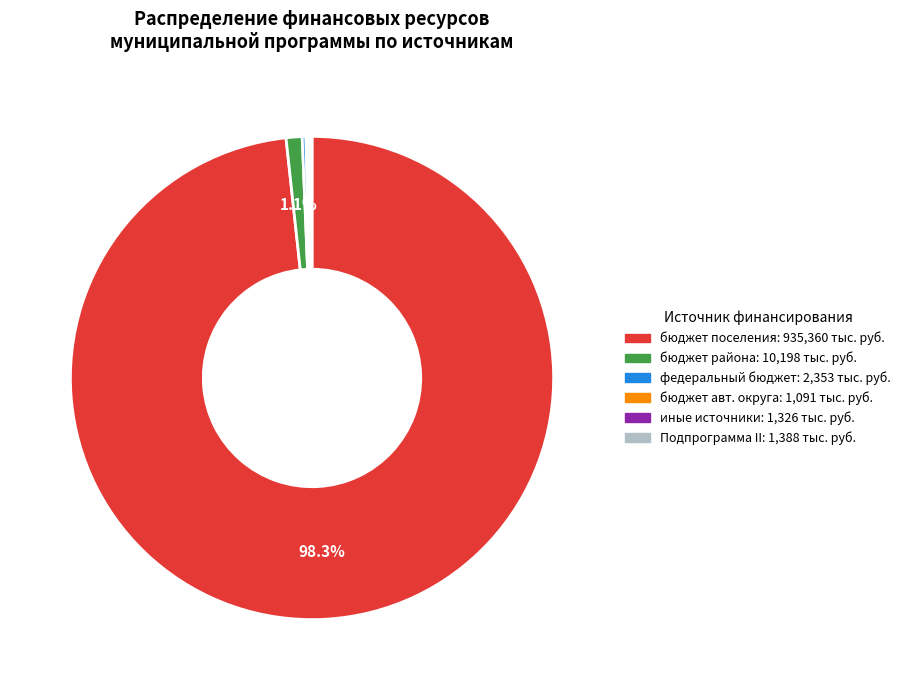

Does any single category account for the majority?

Yes